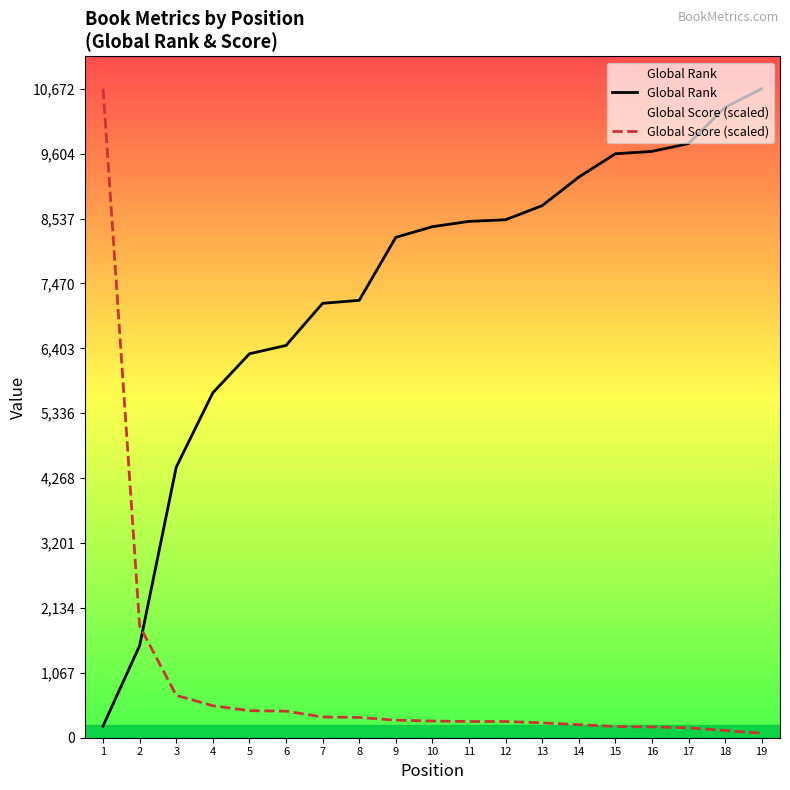

How many times do Global Rank and Global Score (scaled) cross each other?

1